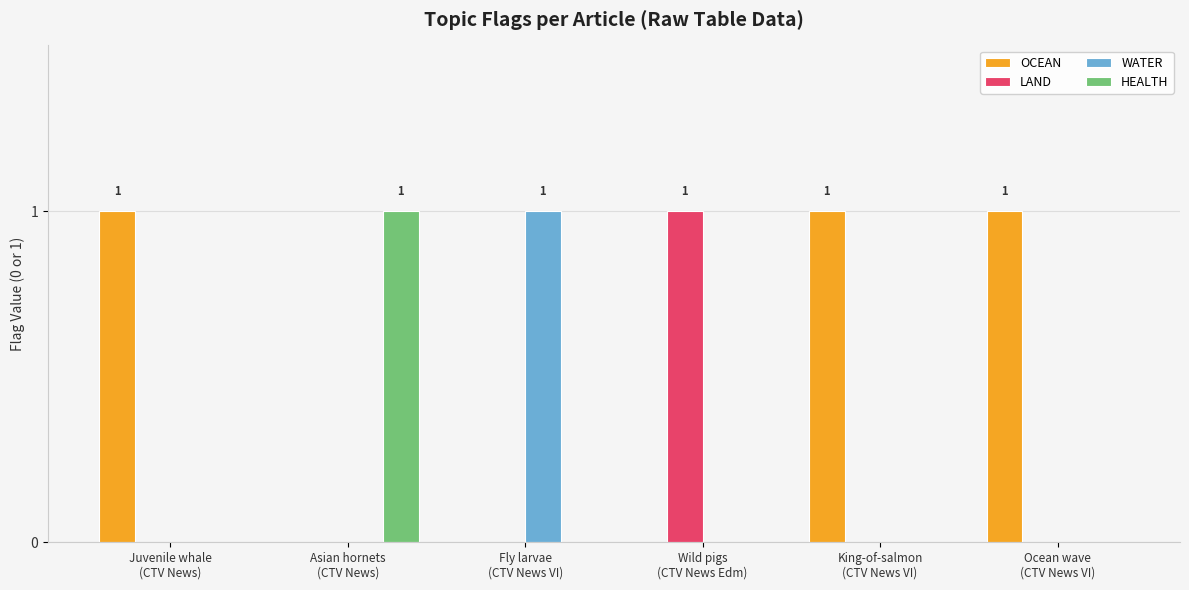

Which series has the largest total across all categories?

OCEAN